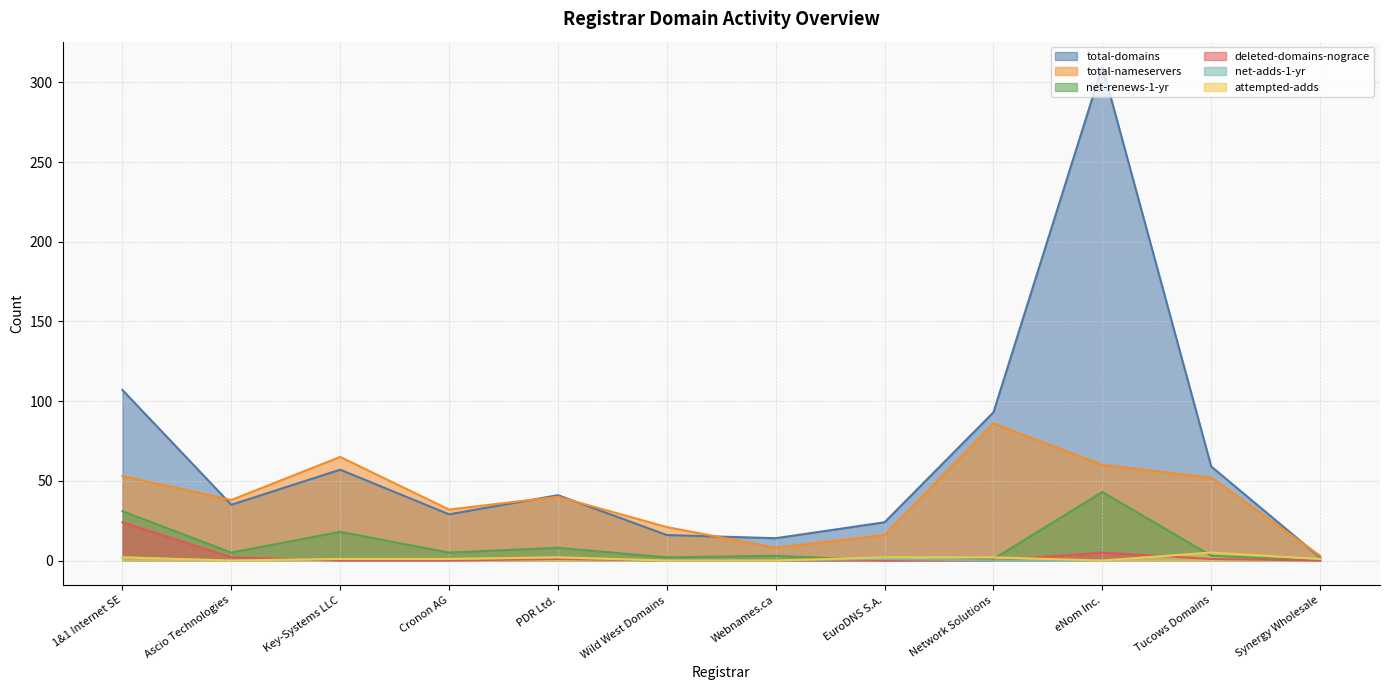

Where does the net-renews-1-yr series first go above 5?

1&1 Internet SE